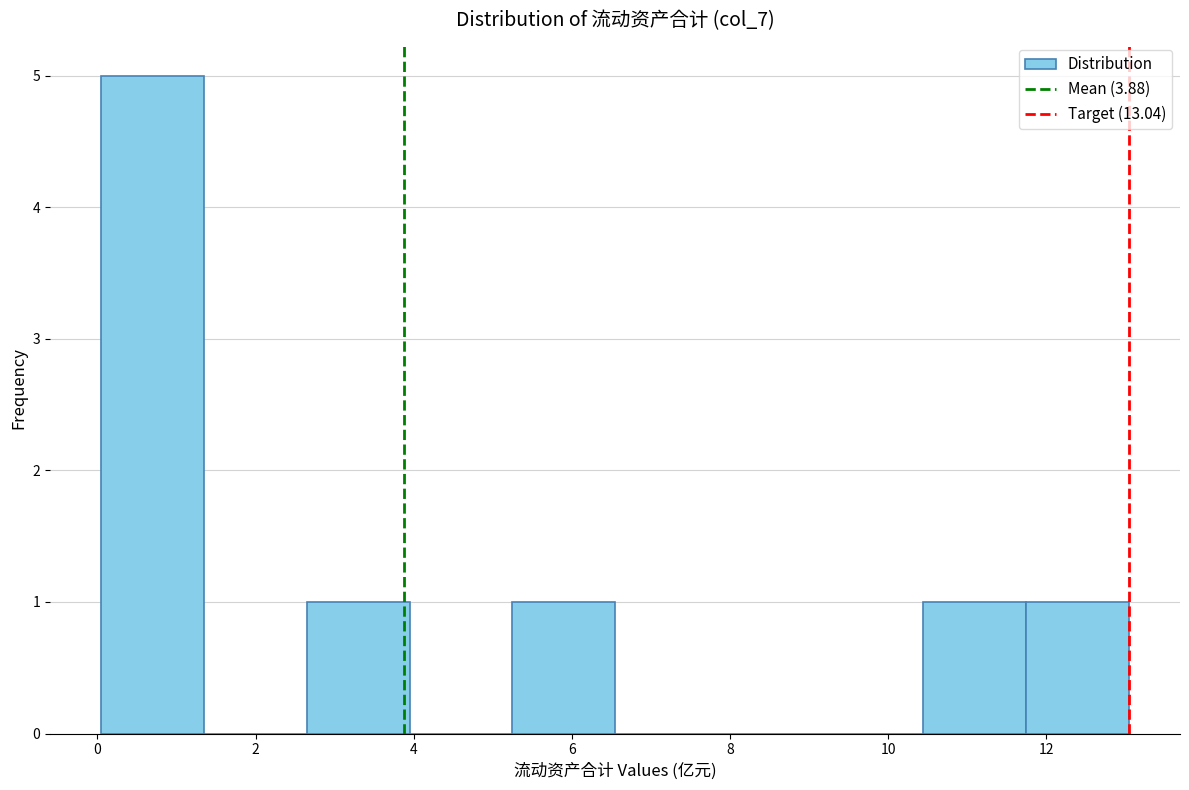

Reading left to right, list every bar in this chart as the range it spans on the x-axis followed by its height. Neither the bar edges nor the heights are printed on the chart, so give them approximately, as read against the axes.

0.0 to 1.4: 5
1.4 to 2.6: 0
2.6 to 4.0: 1
4.0 to 5.2: 0
5.2 to 6.6: 1
6.6 to 7.8: 0
7.8 to 9.2: 0
9.2 to 10.4: 0
10.4 to 11.8: 1
11.8 to 13.0: 1